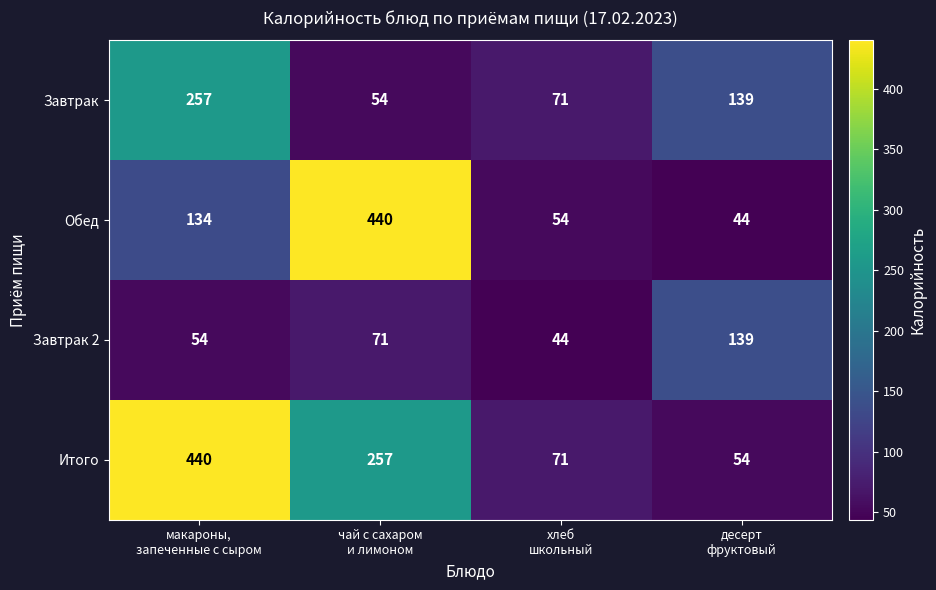

At how many categories does at least one series exceed 218?

2